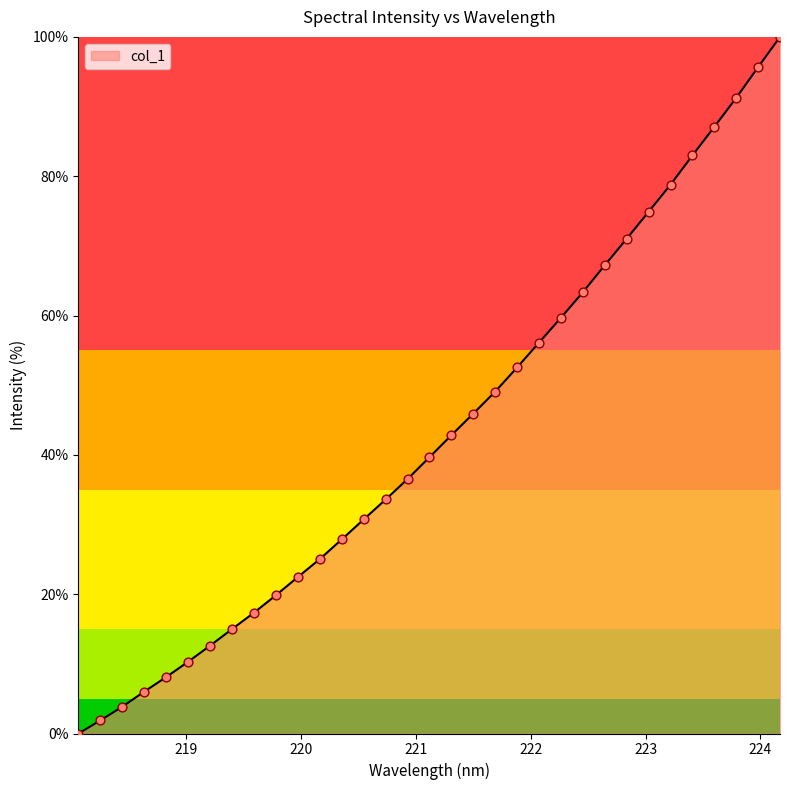

What is the greatest value displayed?

100.0